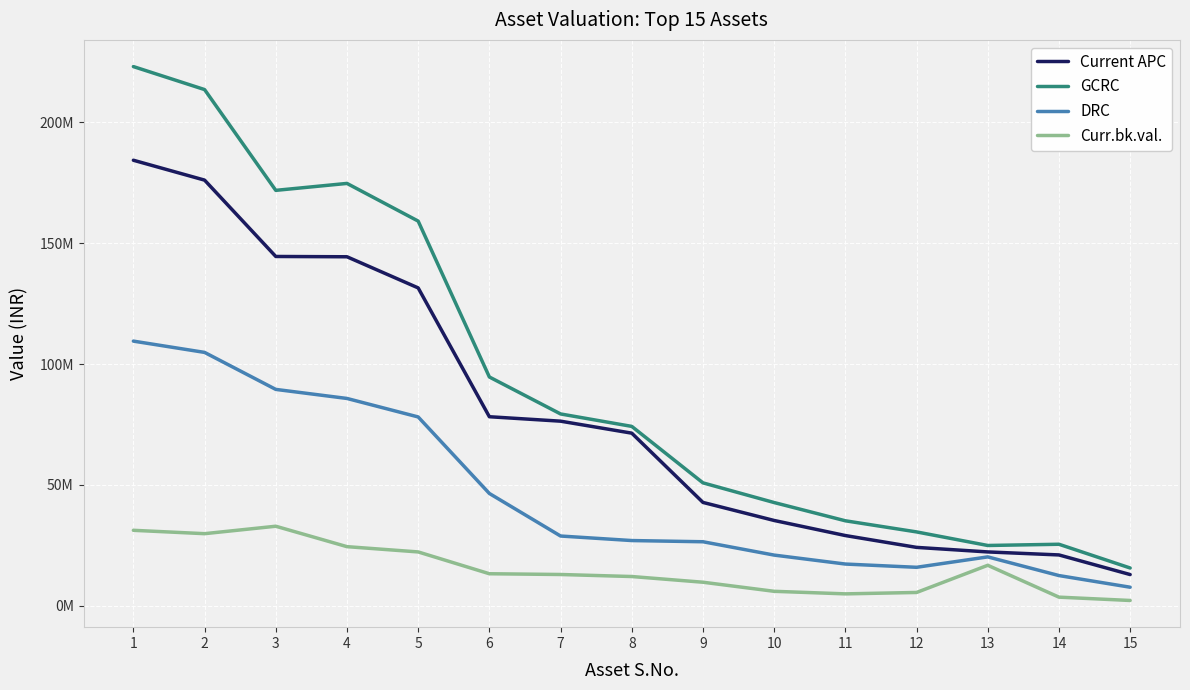

Reading left to right, extract all data points from this chart.

Current APC: 184356780.3	176128014.0	144533954.1	144408598.0	131526135.0	78218127.0	76380091.0	71420818.0	42758311.0	35288937.0	29052399.0	24153124.4	22274711.6	21028708.0	12909342.0
GCRC: 223108997.2	213595525.3	171891720.7	174763615.5	159173229.3	94659756.2	79372721.5	74219140.3	50851716.5	42706752.3	35159279.7	30554874.8	24938977.3	25448990.5	15622915.2
DRC: 109509332.8	104839803.6	89526937.9	85779808.0	78127526.7	46462163.6	28855291.4	26981750.0	26485269.0	20961897.6	17257346.5	15913997.3	20221354.1	12491212.8	7668247.5
Curr.bk.val.: 31219774.9	29826279.1	32907160.1	24454776.1	22273213.8	13245795.4	12934534.6	12094709.9	9735114.8	5975981.0	4919859.8	5499127.9	16743870.2	3561091.6	2186123.5